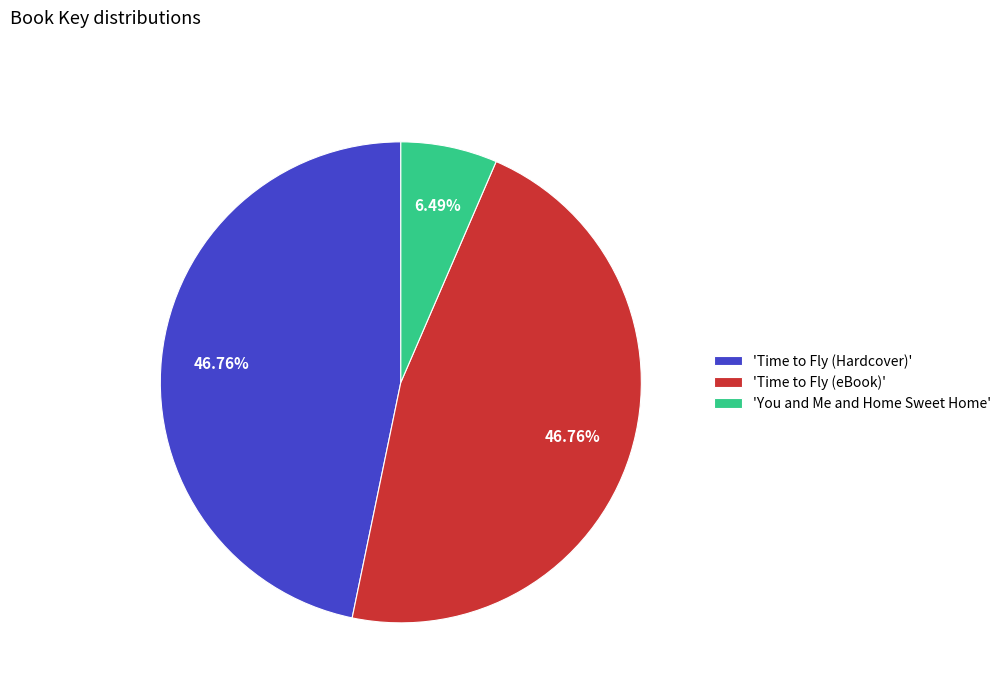

To the nearest percent, what is the average slice percentage?

33%